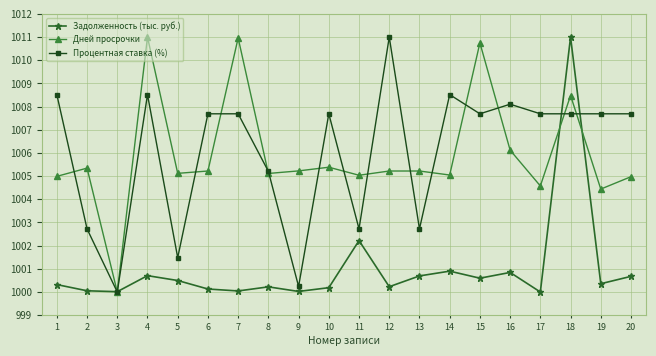

What is the maximum value for Задолженность (тыс. руб.)?

1011.0